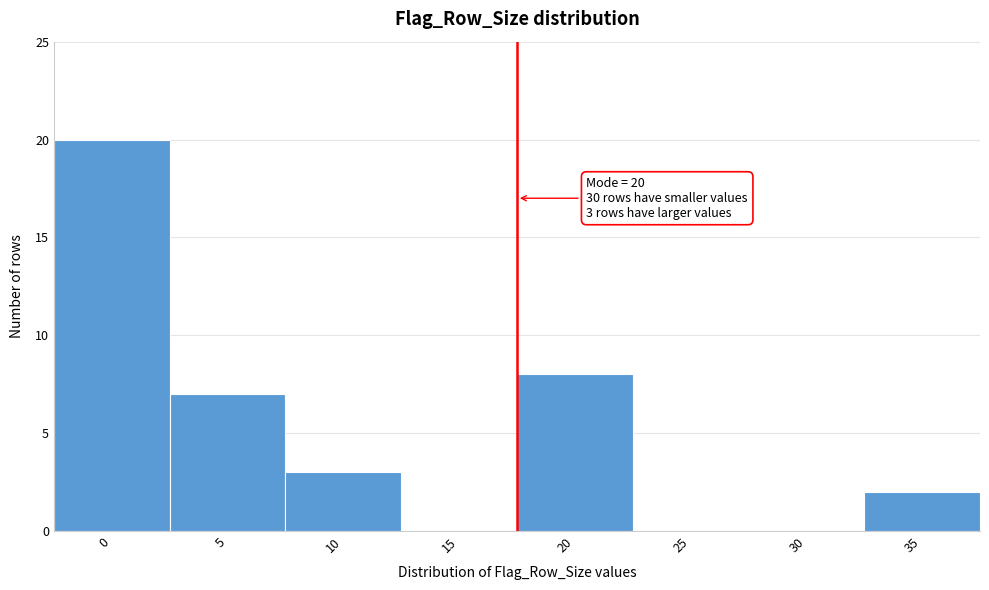

Reading left to right, extract all data points from this chart.

0=20	5=7	10=3	15=0	20=8	25=0	30=0	35=2